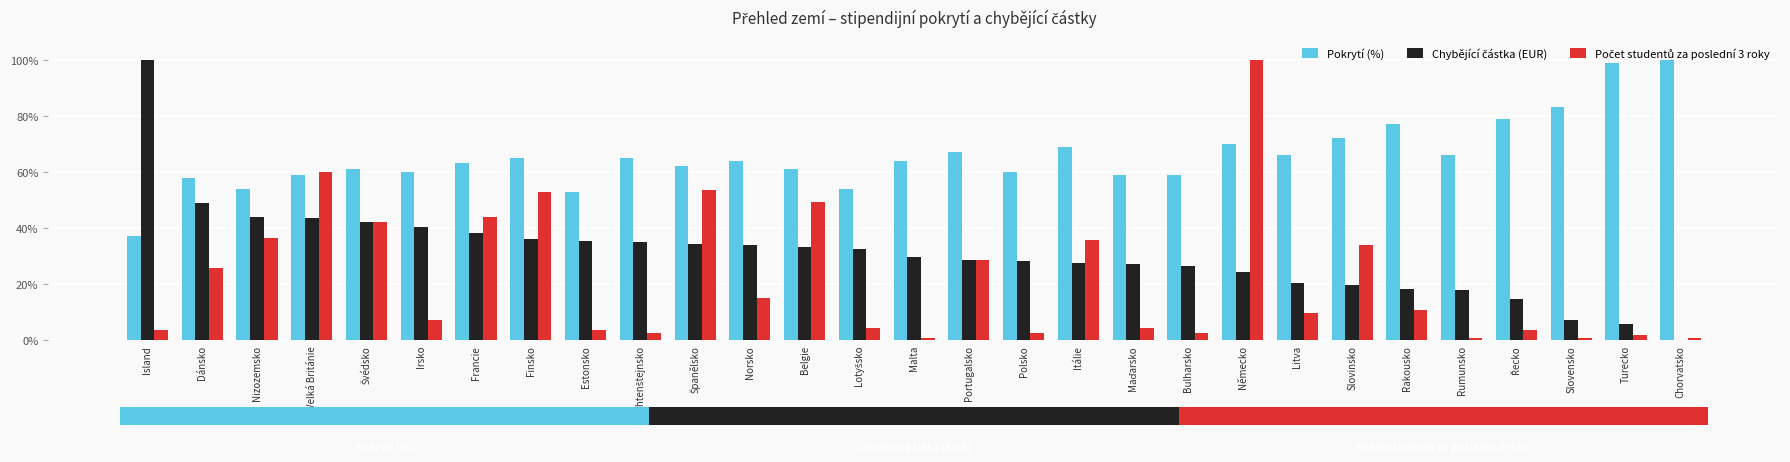

Reading left to right, what are all the values shown in this chart?

Pokrytí (%): 0.4	0.6	0.5	0.6	0.6	0.6	0.6	0.7	0.5	0.7	0.6	0.6	0.6	0.5	0.6	0.7	0.6	0.7	0.6	0.6	0.7	0.7	0.7	0.8	0.7	0.8	0.8	1.0	1.0
Chybějící částka (EUR): 1.0	0.5	0.4	0.4	0.4	0.4	0.4	0.4	0.4	0.4	0.3	0.3	0.3	0.3	0.3	0.3	0.3	0.3	0.3	0.3	0.2	0.2	0.2	0.2	0.2	0.1	0.1	0.1	0.0
Počet studentů za poslední 3 roky: 0.0	0.3	0.4	0.6	0.4	0.1	0.4	0.5	0.0	0.0	0.5	0.2	0.5	0.0	0.0	0.3	0.0	0.4	0.0	0.0	1.0	0.1	0.3	0.1	0.0	0.0	0.0	0.0	0.0